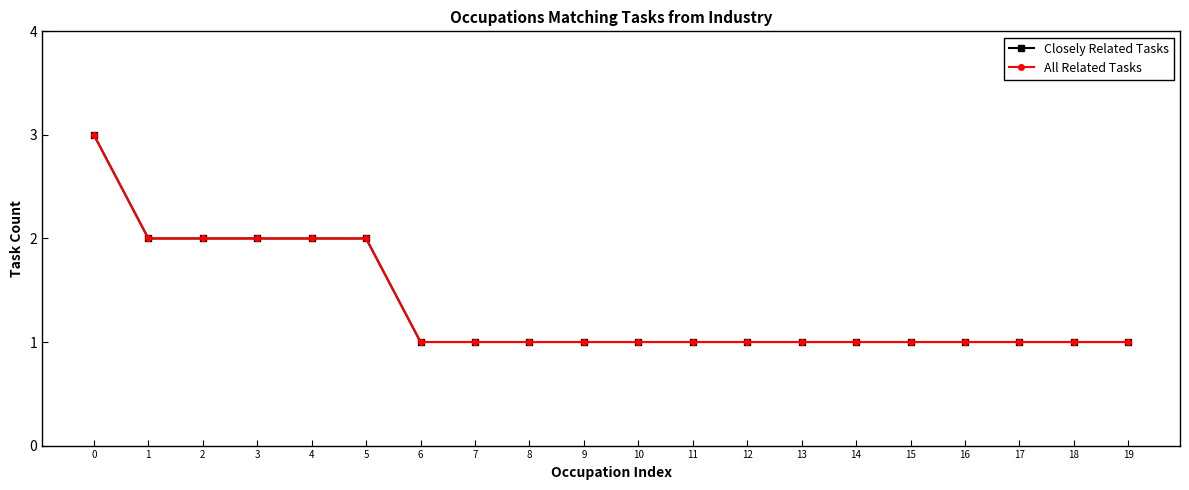

Reading right to left, list all the values displayed in this chart.

Closely Related Tasks: 1	1	1	1	1	1	1	1	1	1	1	1	1	1	2	2	2	2	2	3
All Related Tasks: 1	1	1	1	1	1	1	1	1	1	1	1	1	1	2	2	2	2	2	3